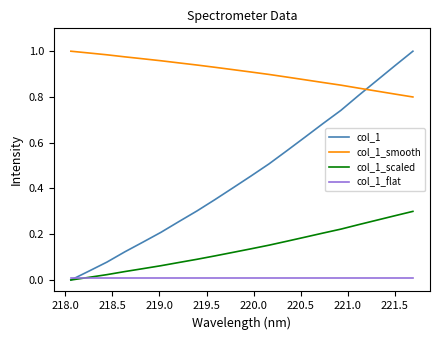

True or false: col_1_smooth and col_1_flat intersect in this chart.

False